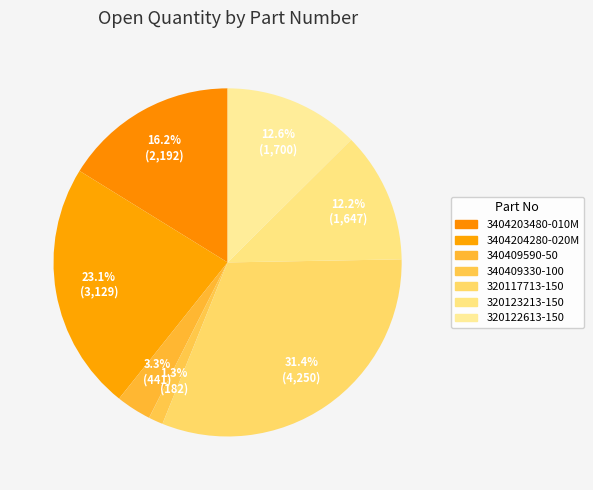

How much of the chart is everything except 320122613-150?

87.4%